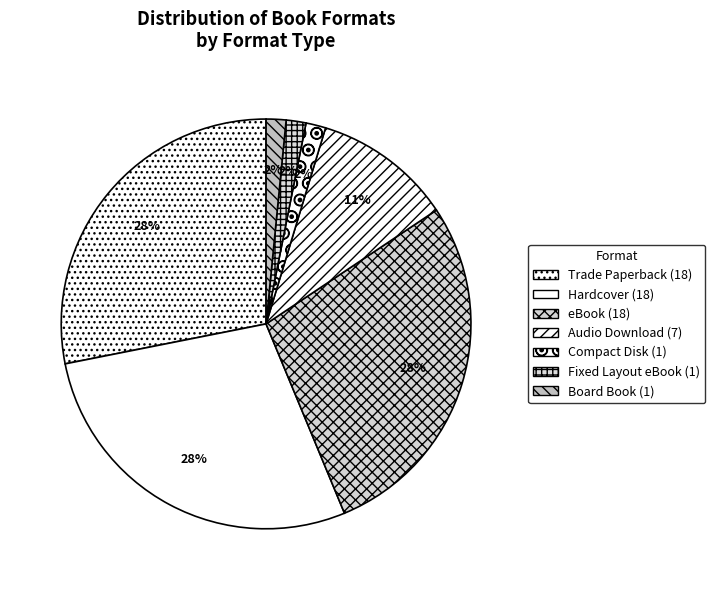

Does Compact Disk represent more than half of the total?

No